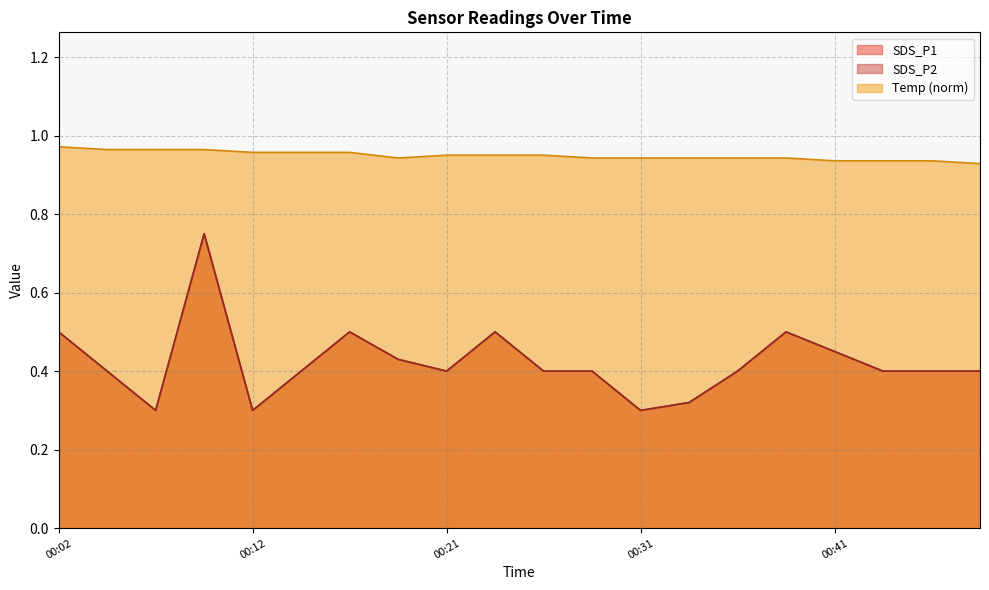

What is the value of the Temp point at the 9th from the left?

1.0